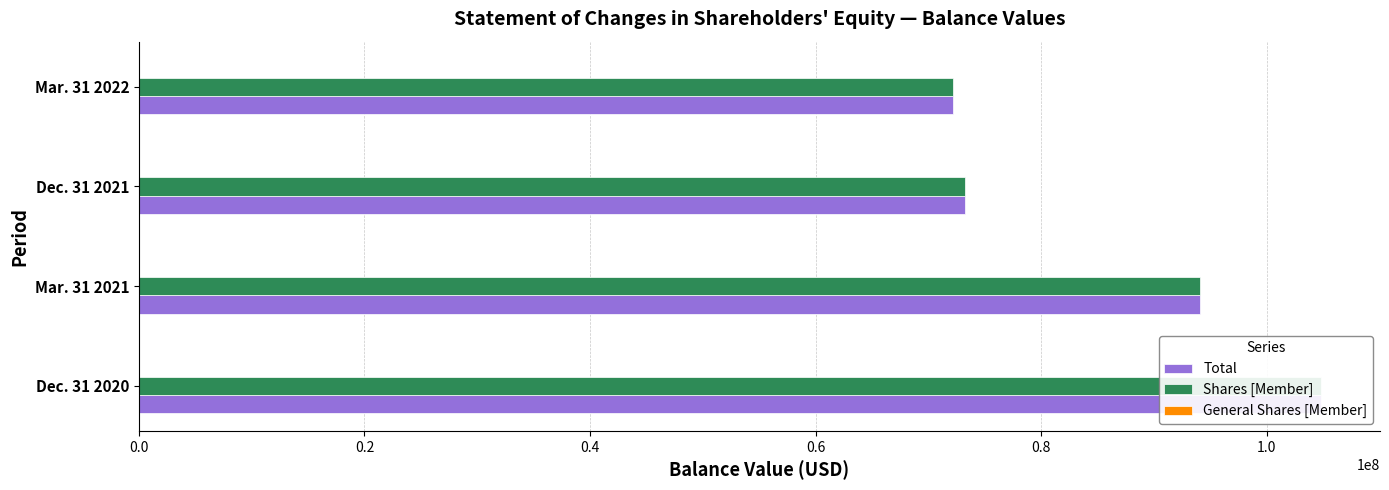

Reading left to right, extract all data points from this chart.

Total: 104800011	94118345	73226829	72210911
Shares [Member]: 104797805	94116364	73224737	72208689
General Shares [Member]: 2206	1981	2092	2222